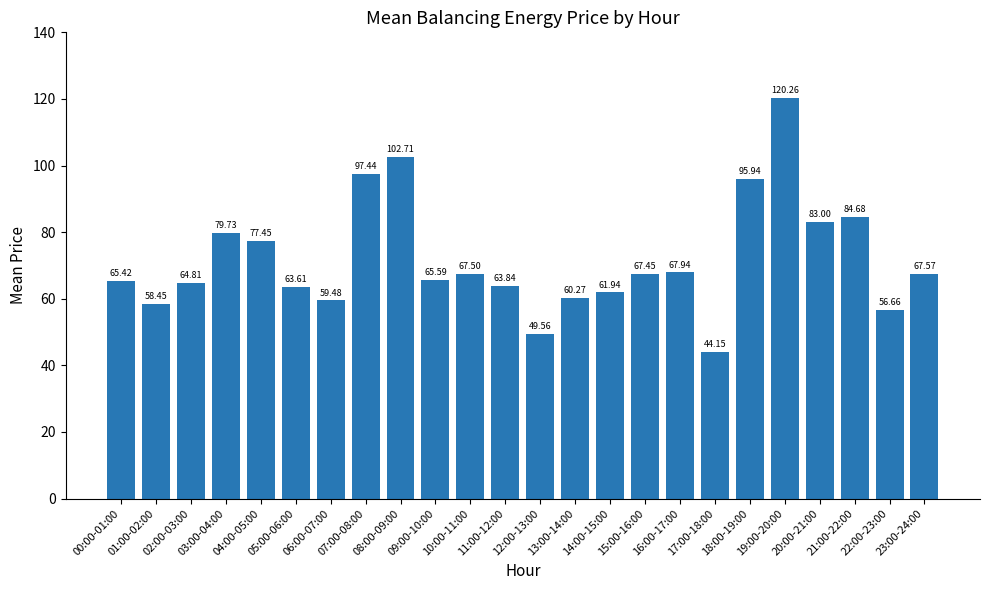

Between 20:00-21:00 and 12:00-13:00, which is larger?

20:00-21:00